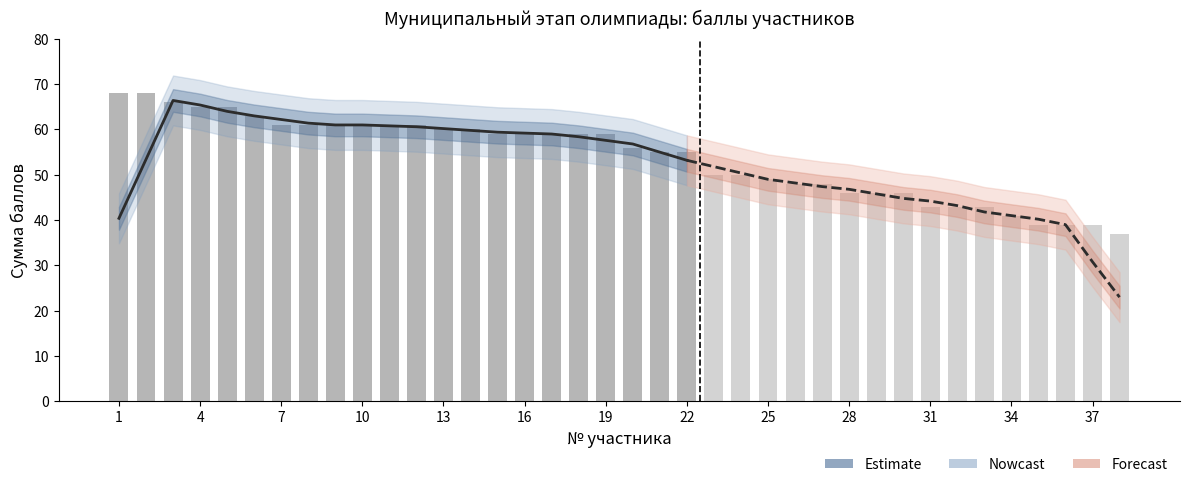

Which label corresponds to the smallest value in the chart?

1